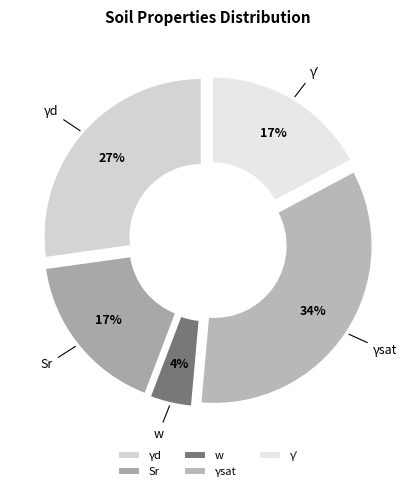

Is γsat the majority of the pie?

No